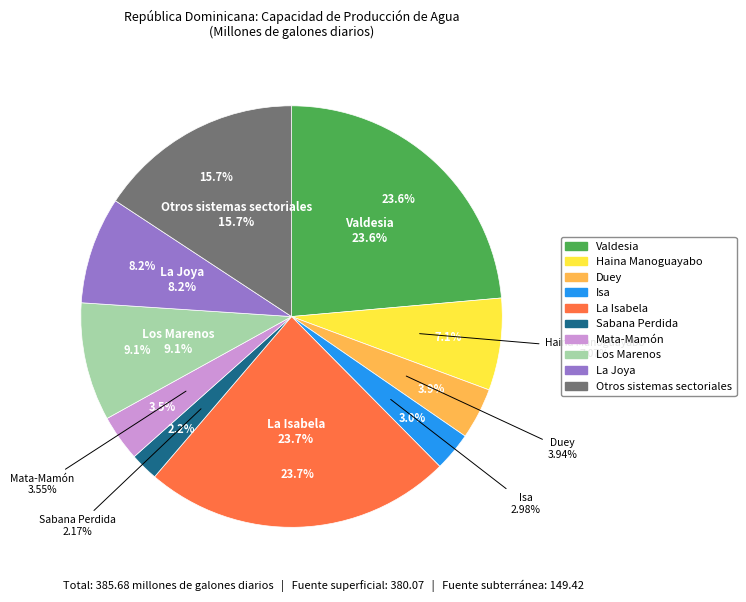

Is there a majority slice in this chart?

No